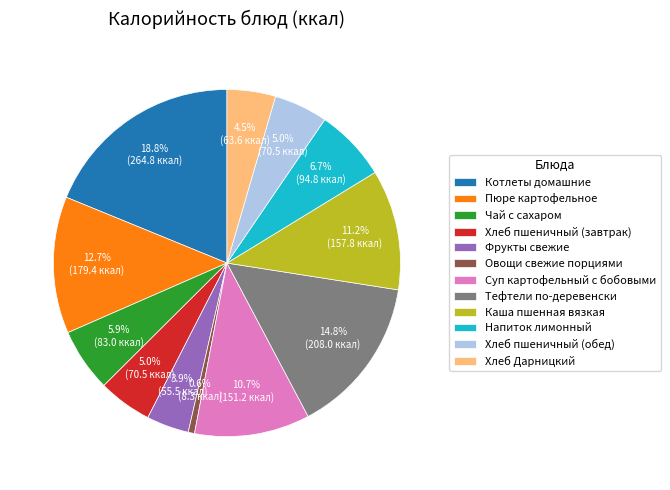

To the nearest percent, what is the combined percentage of Чай с сахаром and Напиток лимонный?

13%